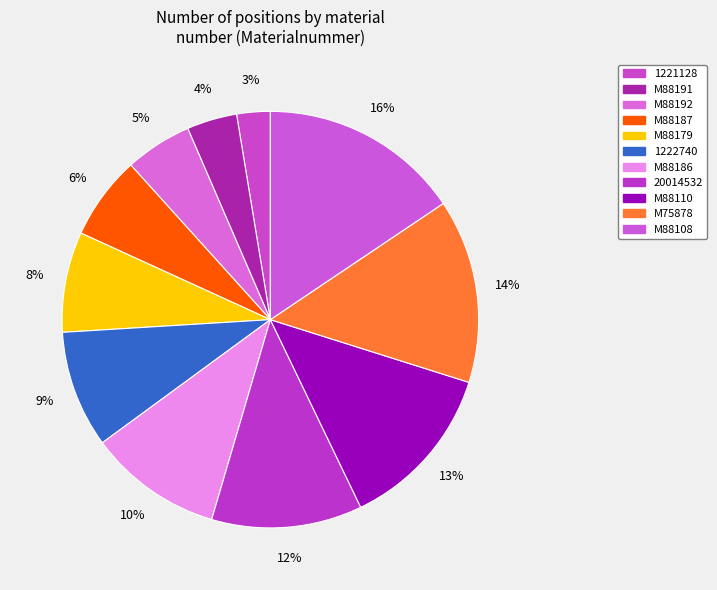

The M88191 slice represents 1% of the pie. True or false?

False